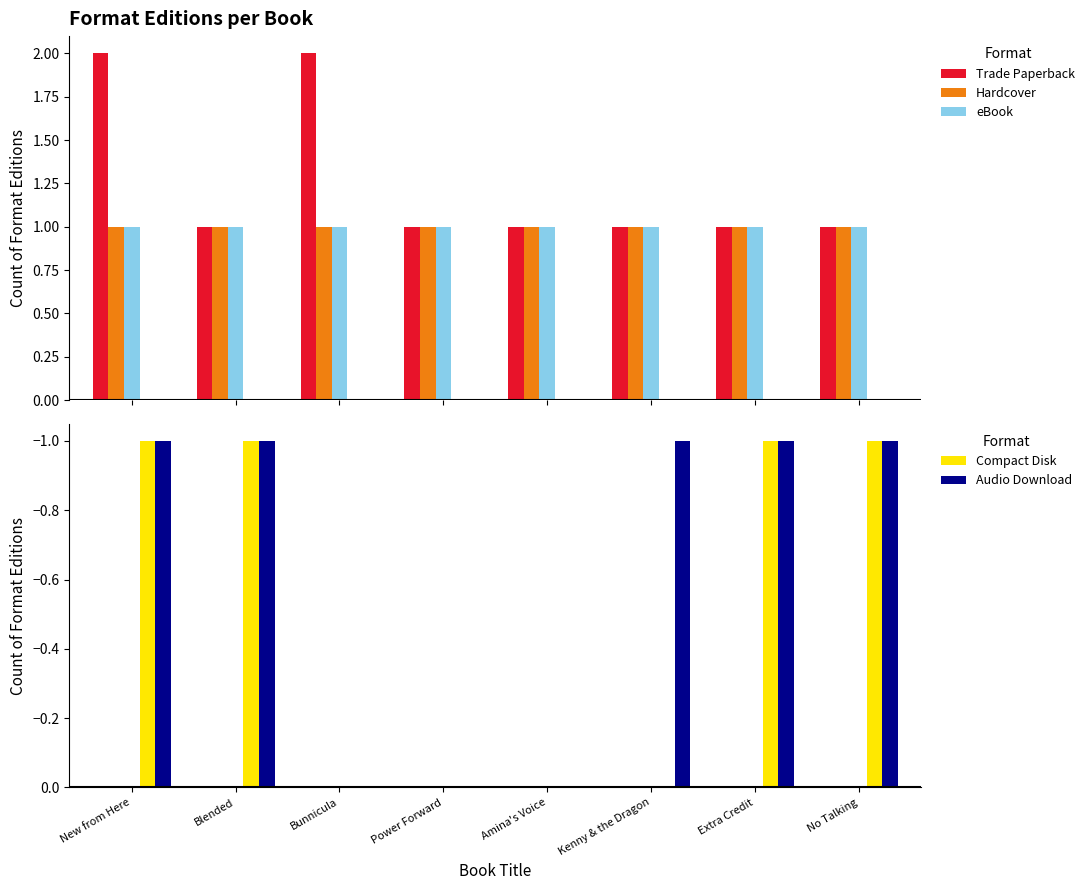

Which category has the lowest value across all series?

New from Here